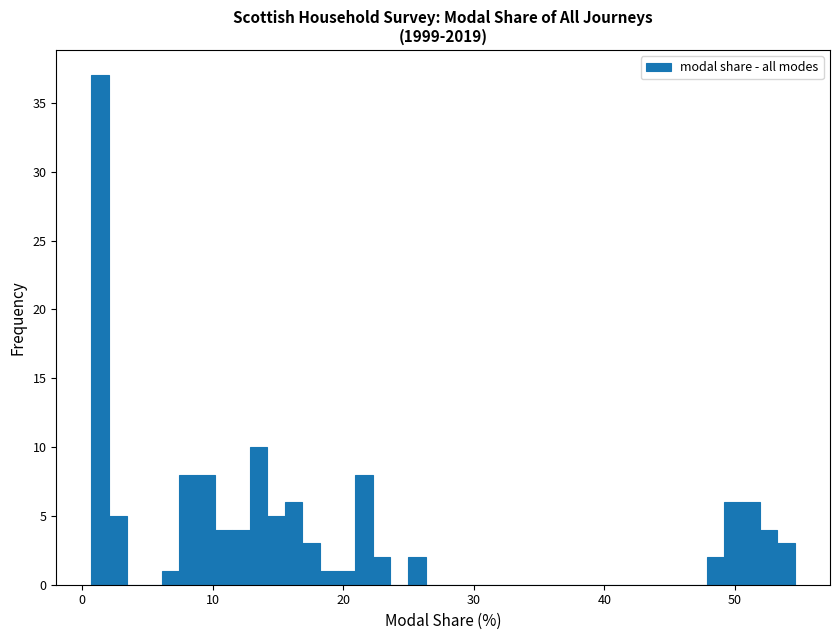

Around what value on the x-axis is the tallest bar? Give the approximate position of its centre, as read against the axis.

1